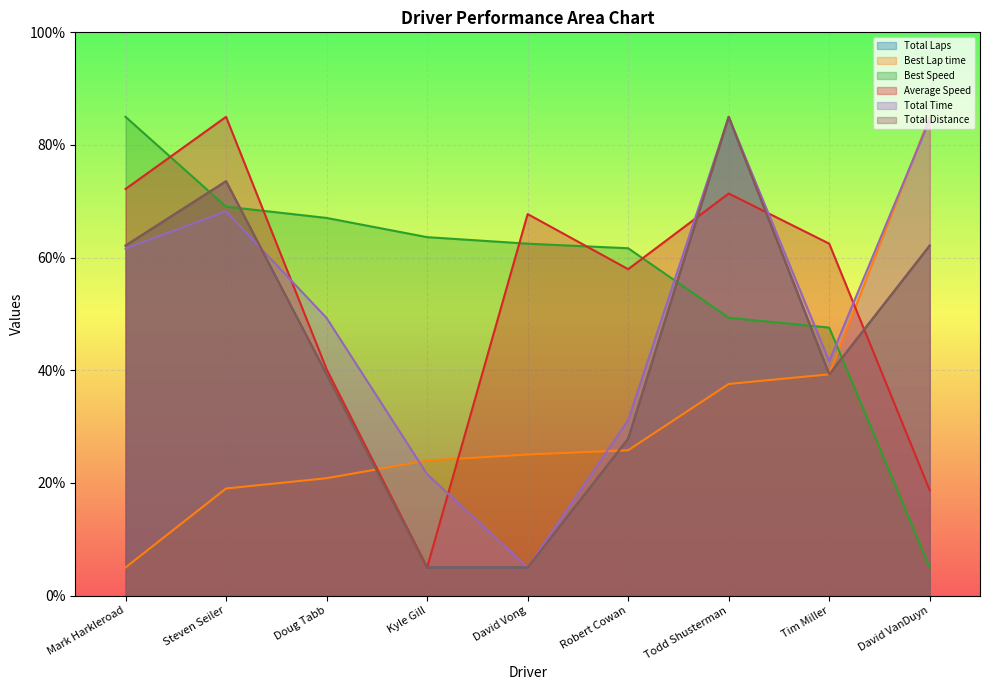

Which series has the largest total across all categories?

Best Speed